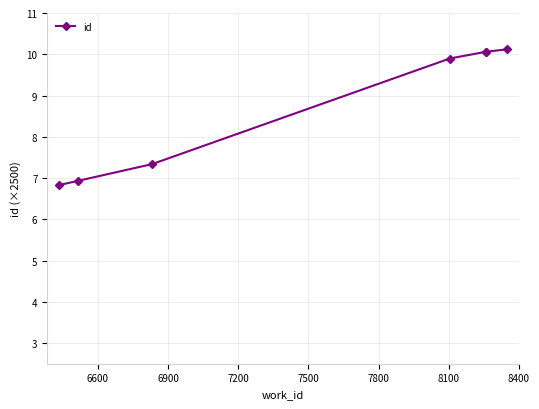

True or false: the data shows 2.3 at 6300.

False